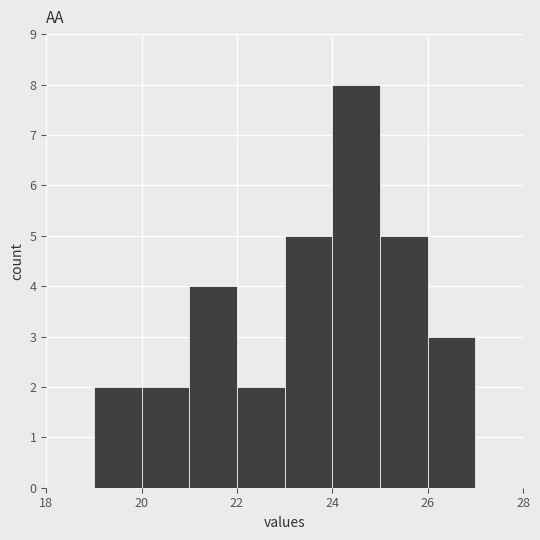

Reading left to right, transcribe this chart: for each bar, give the range it covers on the x-axis and its height. The values are not printed on the chart, so give them approximately, as read against the axis.

18 to 19: 0
19 to 20: 2
20 to 21: 2
21 to 22: 4
22 to 23: 2
23 to 24: 5
24 to 25: 8
25 to 26: 5
26 to 27: 3
27 to 28: 0